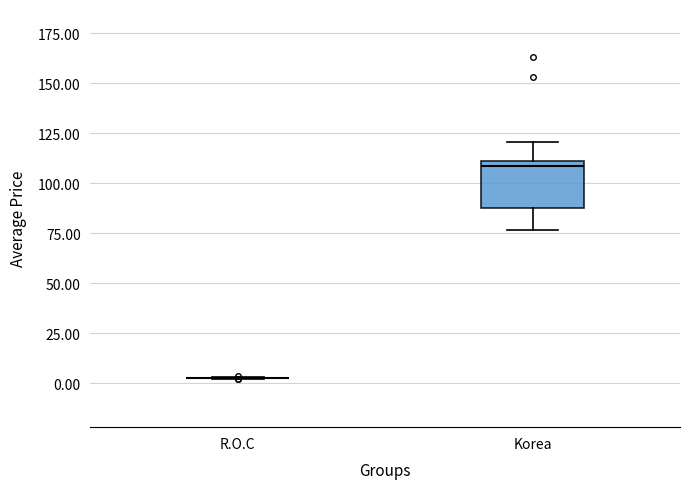

Reading left to right, transcribe this box plot: for each box, give where its median line is, the range the box spans, and where its two whiskers end, as read against the y-axis. The values are not printed on the chart, so give them approximately, as read against the axis.

R.O.C: box collapsed to a line at 5, whiskers 0 to 5
Korea: median 110 (just below the box's upper edge), box 90 to 110, whiskers 75 to 120